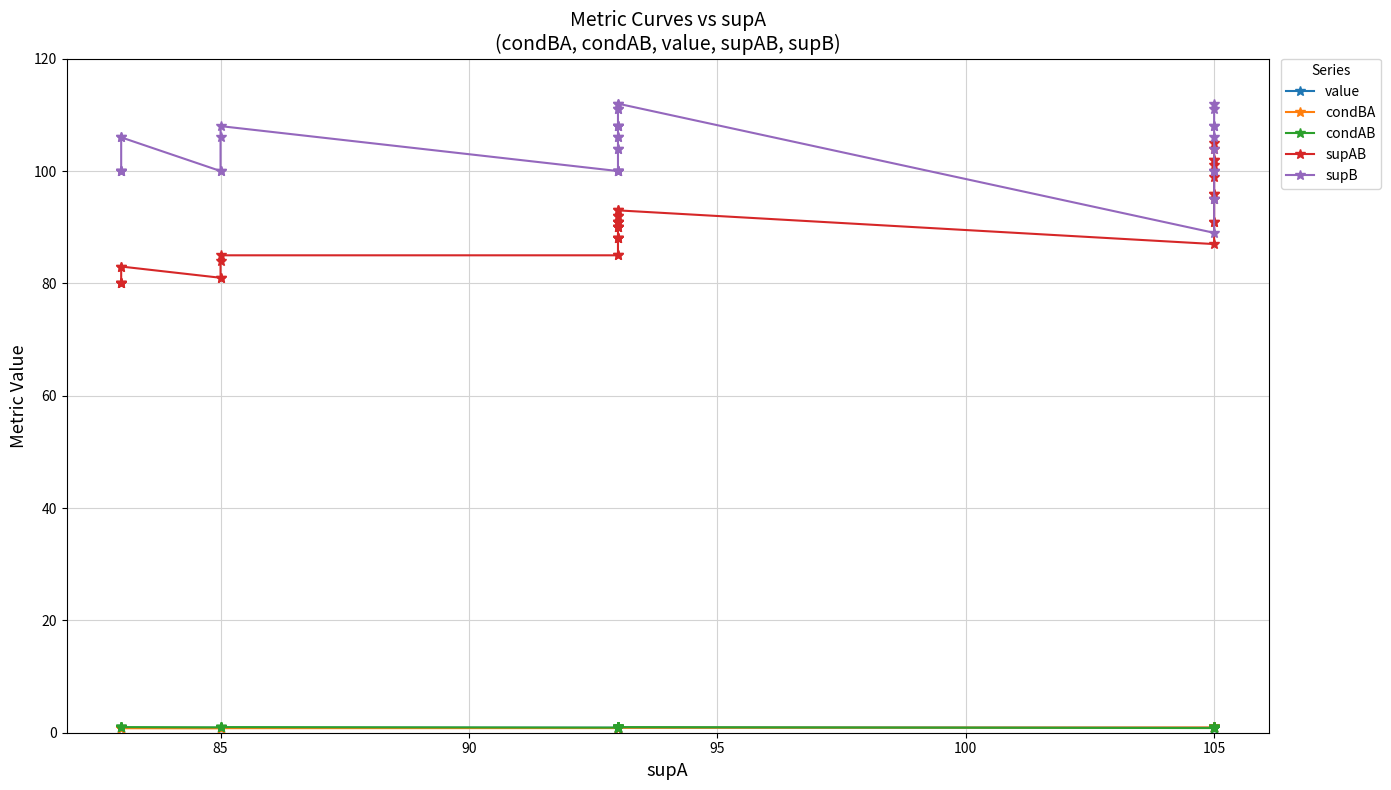

Which series ends up on top after the final intersection of condBA and condAB?

condAB